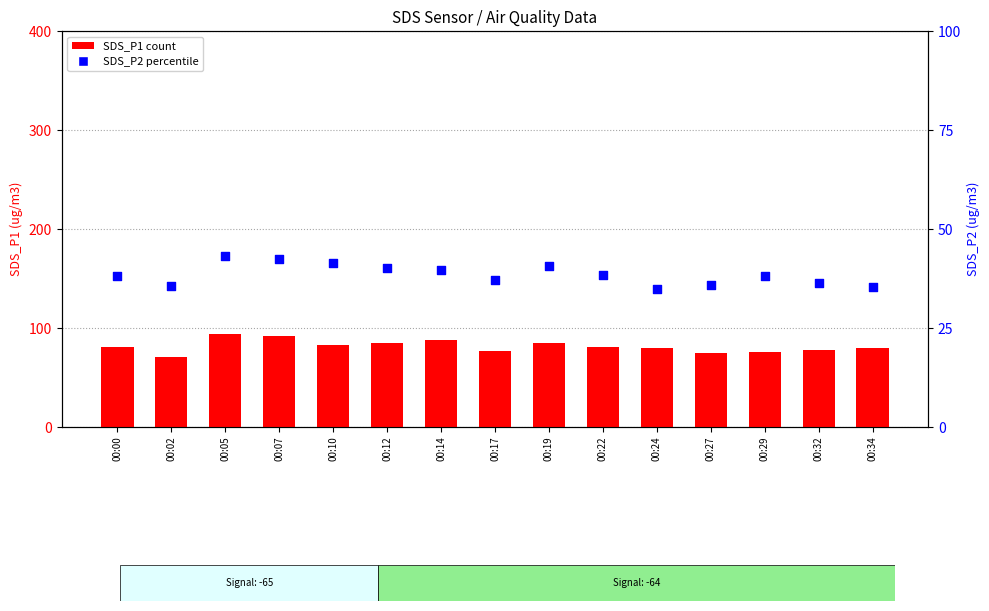

At which category is the sum across all series the highest?

00:05